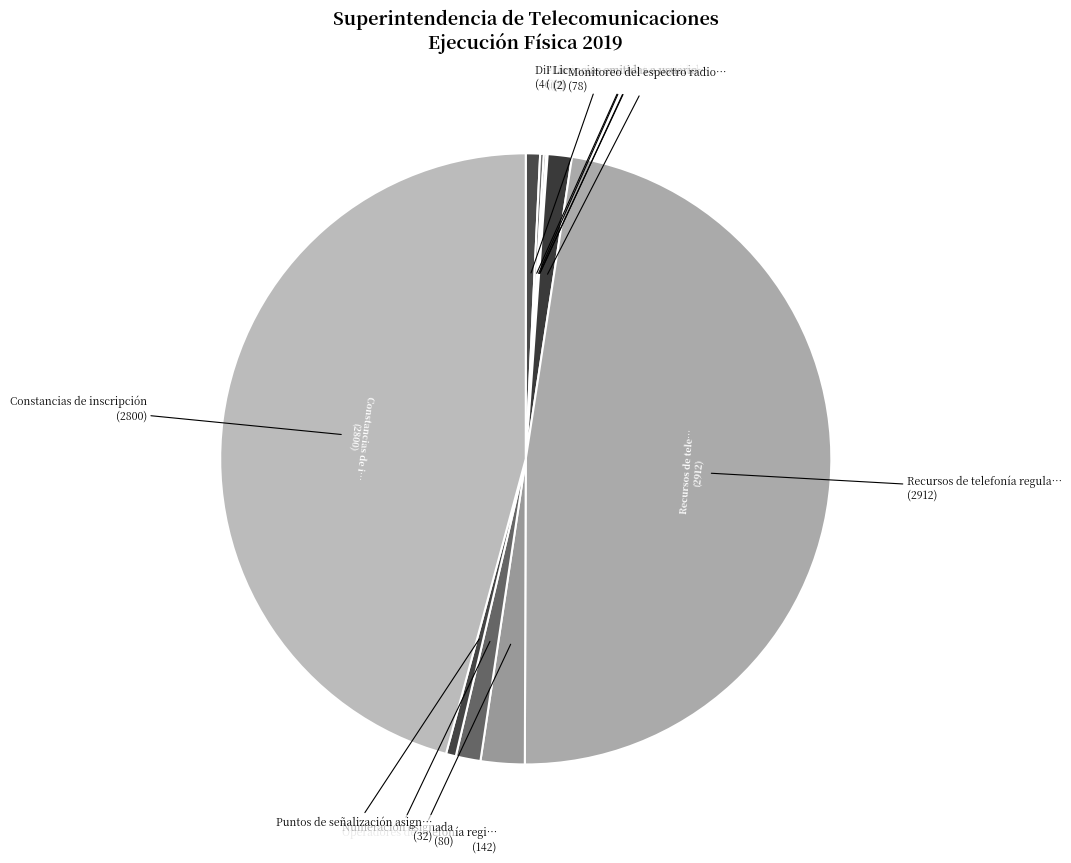

Is there any slice that represents more than half of the pie?

No